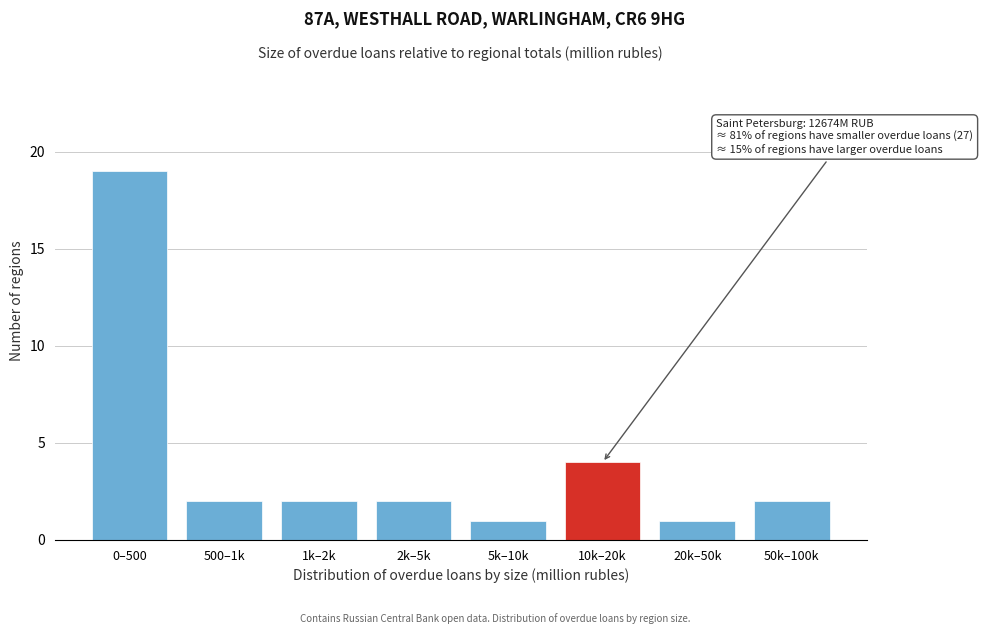

Reading right to left, list all the values displayed in this chart.

2	1	4	1	2	2	2	19